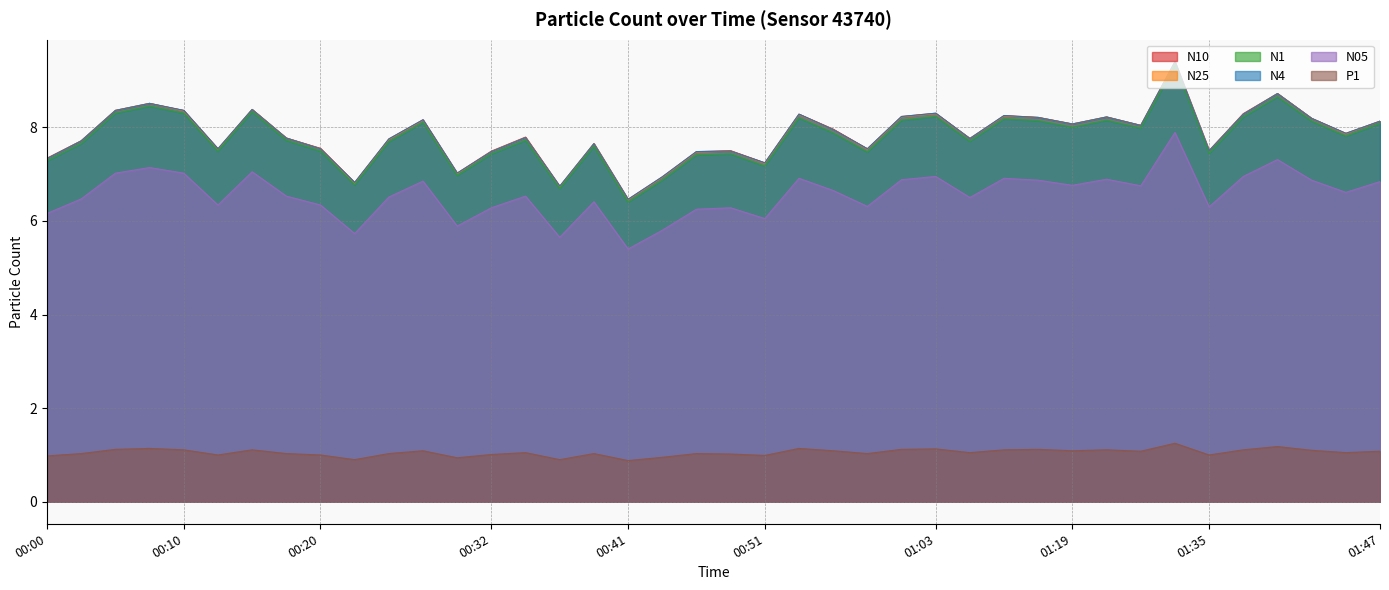

Rank the series by their maximum value, from highest to lowest.

N10, N4, N25, N1, N05, P1